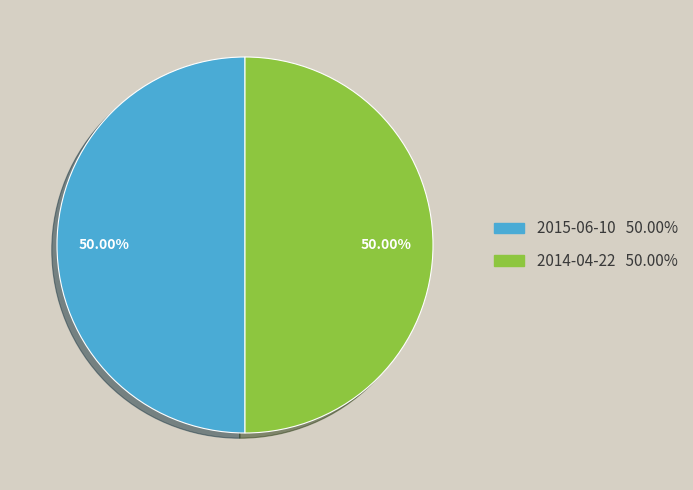

How many slices are in this pie chart?

2